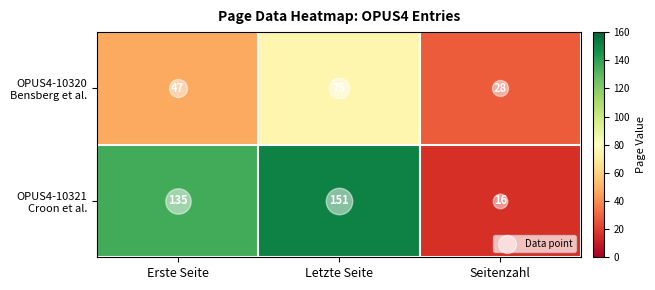

What is the spread (max minus min) of values at Seitenzahl?

12